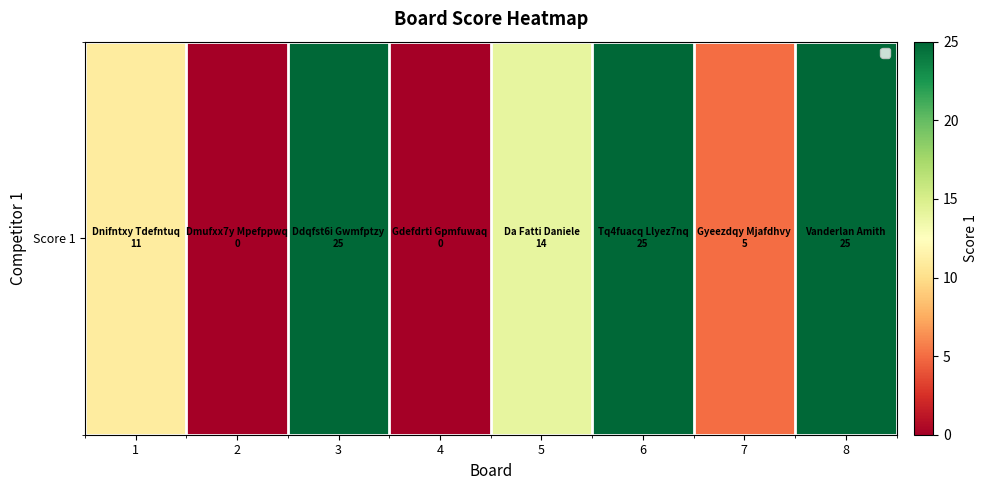

At which category does the chart reach its peak across all series?

3